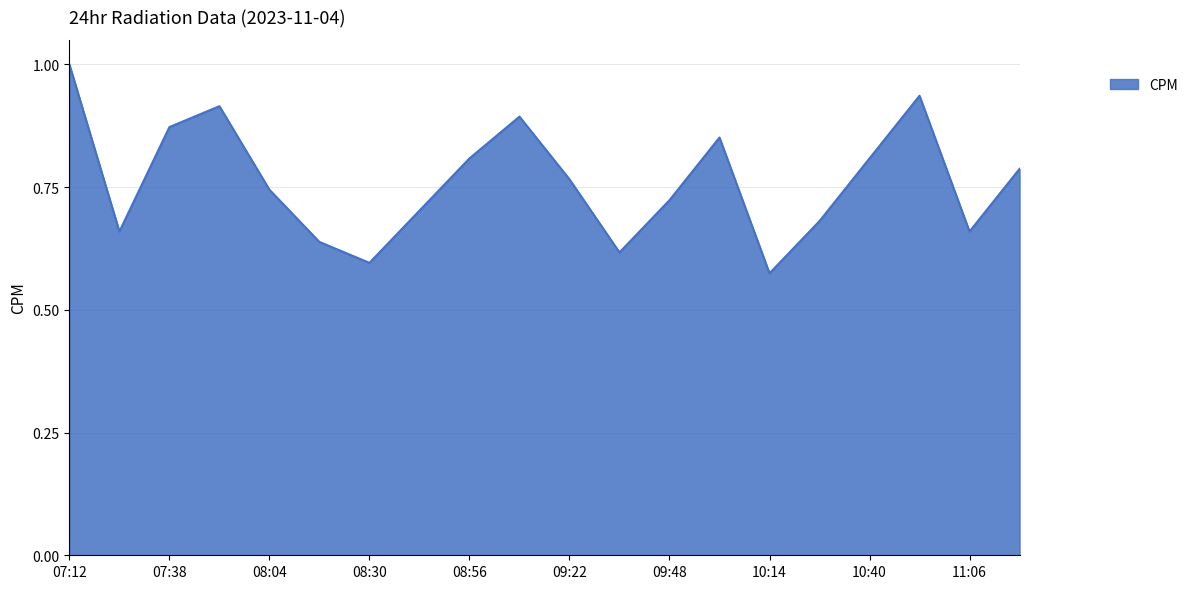

What is the greatest value displayed?

1.0